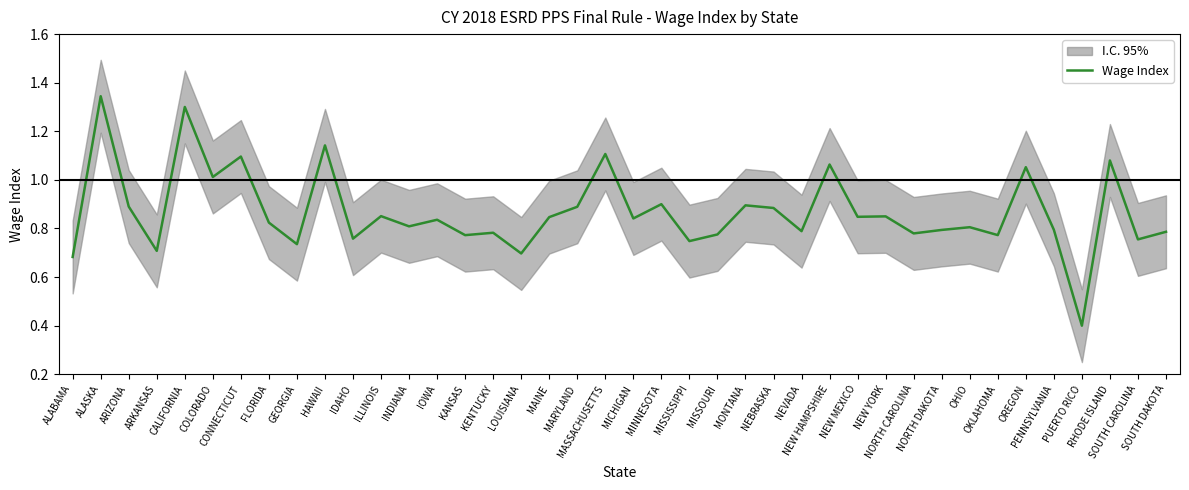

Reading left to right, what are all the values shown in this chart?

ALABAMA=0.7	ALASKA=1.3	ARIZONA=0.9	ARKANSAS=0.7	CALIFORNIA=1.3	COLORADO=1.0	CONNECTICUT=1.1	FLORIDA=0.8	GEORGIA=0.7	HAWAII=1.1	IDAHO=0.8	ILLINOIS=0.9	INDIANA=0.8	IOWA=0.8	KANSAS=0.8	KENTUCKY=0.8	LOUISIANA=0.7	MAINE=0.8	MARYLAND=0.9	MASSACHUSETTS=1.1	MICHIGAN=0.8	MINNESOTA=0.9	MISSISSIPPI=0.7	MISSOURI=0.8	MONTANA=0.9	NEBRASKA=0.9	NEVADA=0.8	NEW HAMPSHIRE=1.1	NEW MEXICO=0.8	NEW YORK=0.8	NORTH CAROLINA=0.8	NORTH DAKOTA=0.8	OHIO=0.8	OKLAHOMA=0.8	OREGON=1.1	PENNSYLVANIA=0.8	PUERTO RICO=0.4	RHODE ISLAND=1.1	SOUTH CAROLINA=0.8	SOUTH DAKOTA=0.8